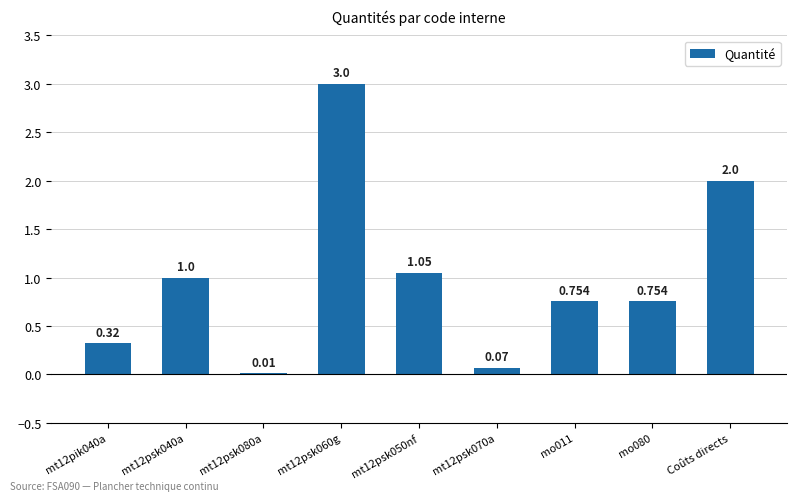

Is it true that the value at mt12psk040a is 1.0?

True